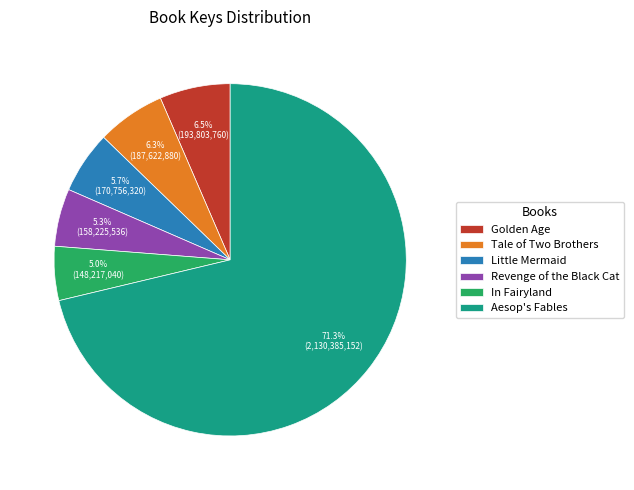

To the nearest percent, what portion does Revenge of the Black Cat represent?

5%